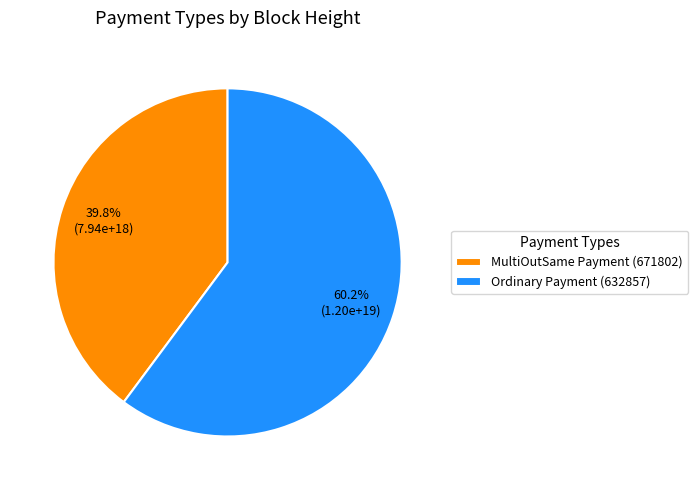

What percentage is the MultiOutSame Payment (671802) slice, to the nearest percent?

40%